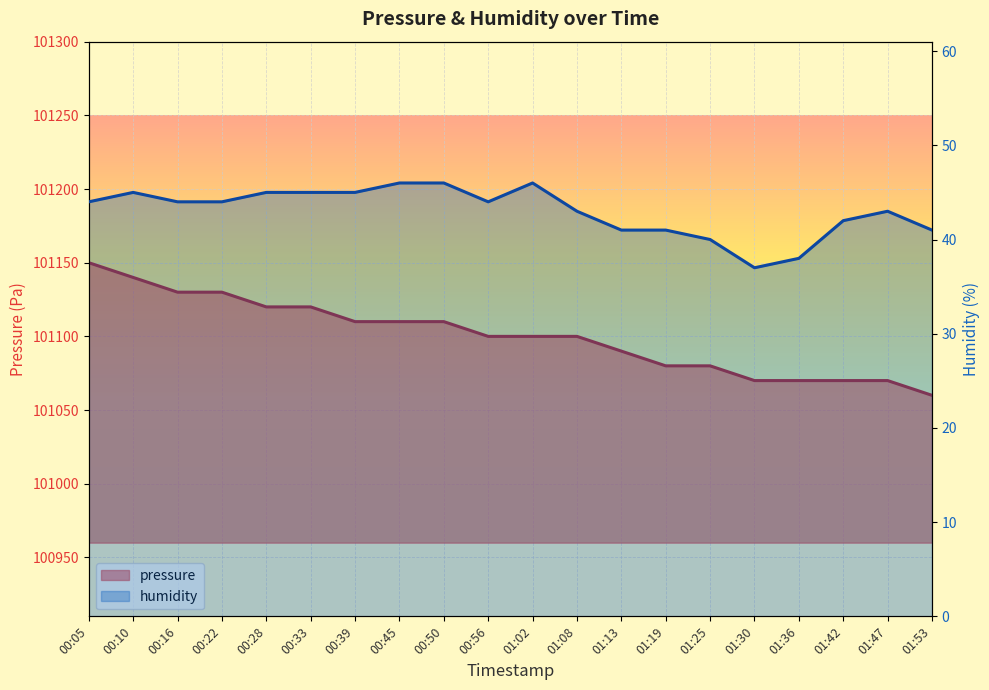

Is it true that humidity equals 38 at 01:36?

True